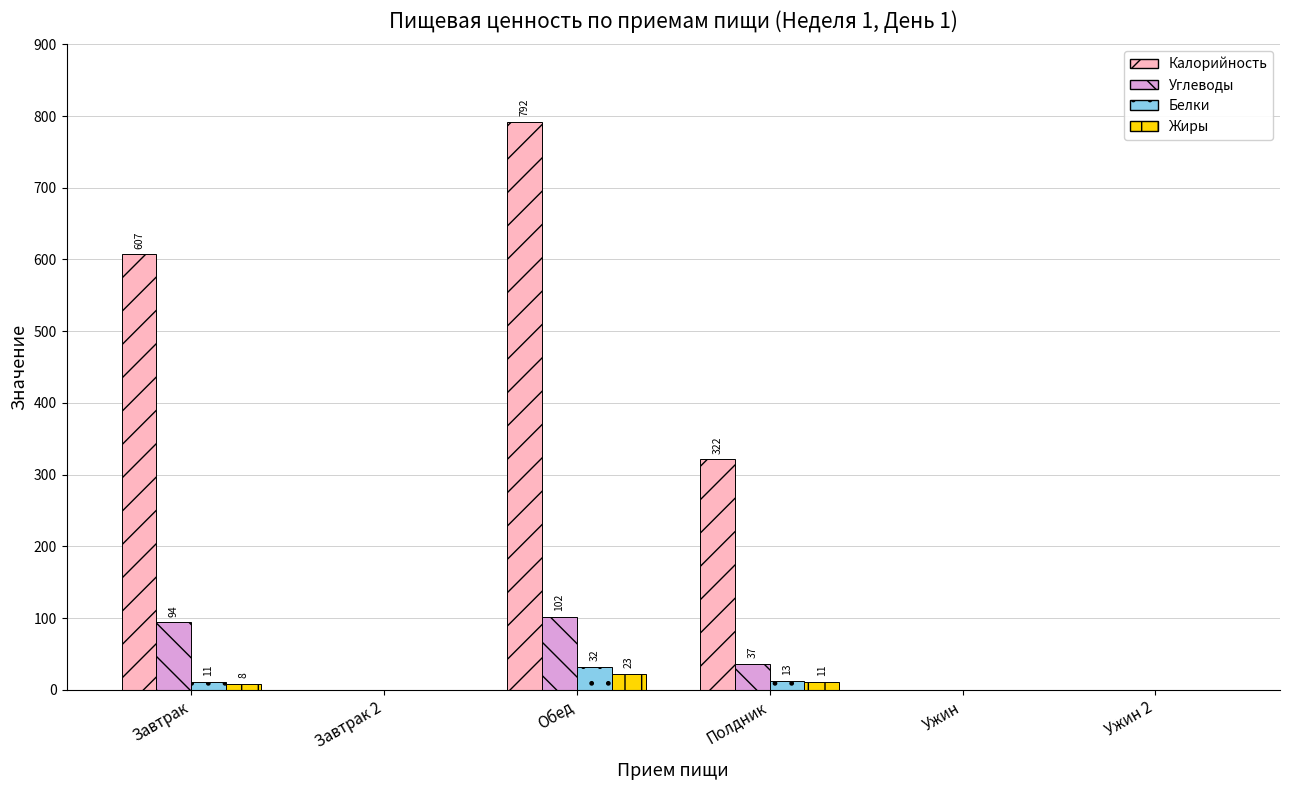

True or false: Калорийность has a value of 933.0 at Завтрак.

False